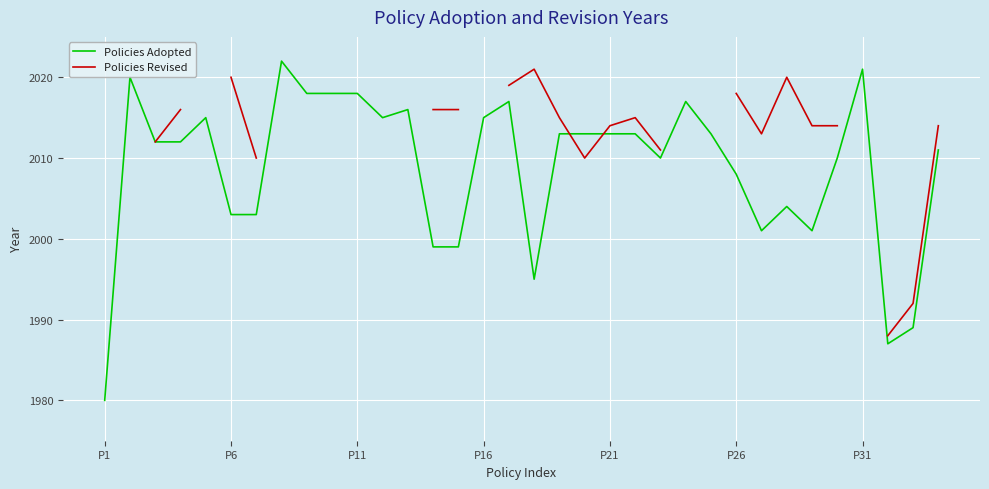

Which category has the lowest value in the Policies Adopted series?

P1